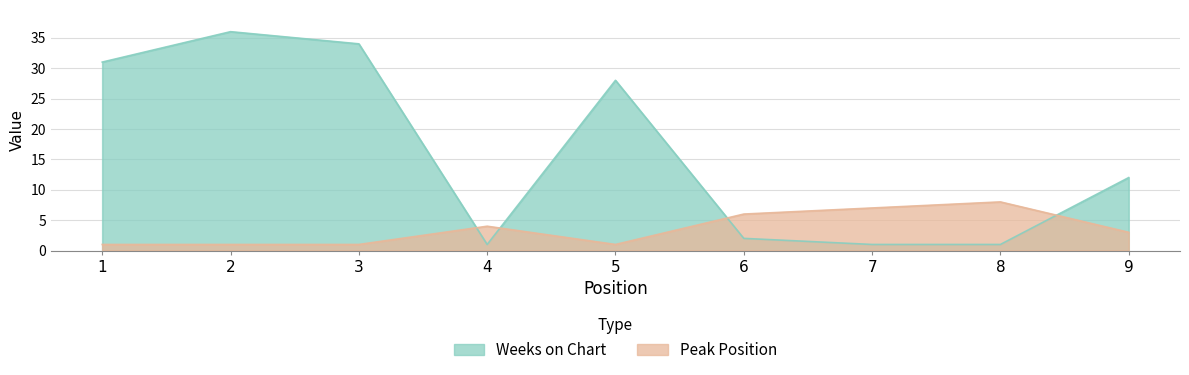

Which series has the largest total across all categories?

Weeks on Chart